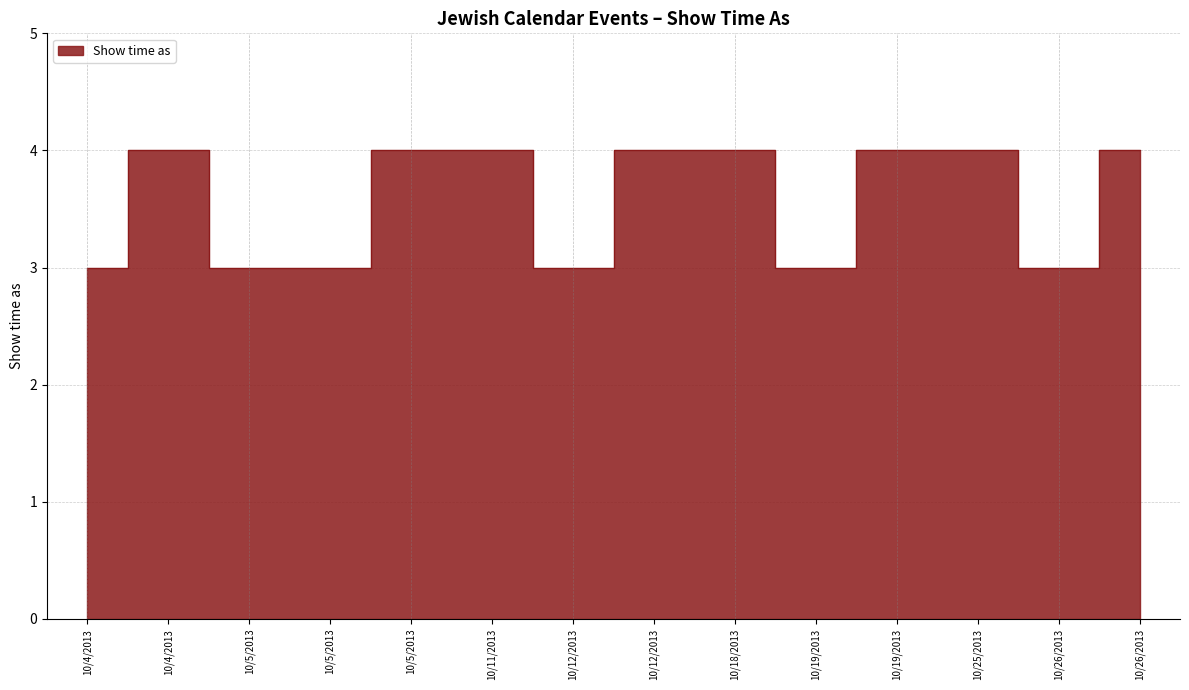

Count the values in the range 3 to 4.

14